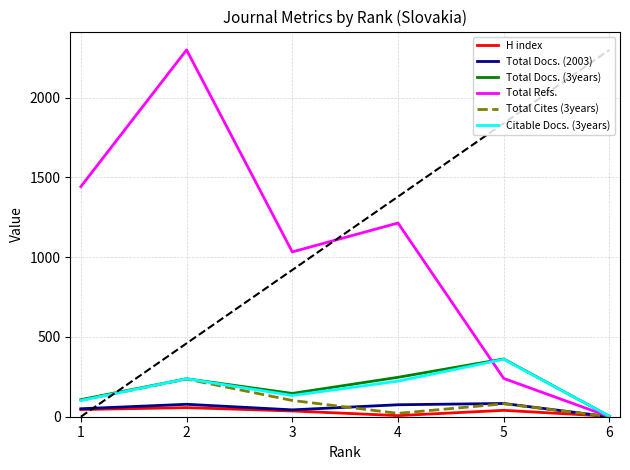

At how many categories does at least one series exceed 866?

4